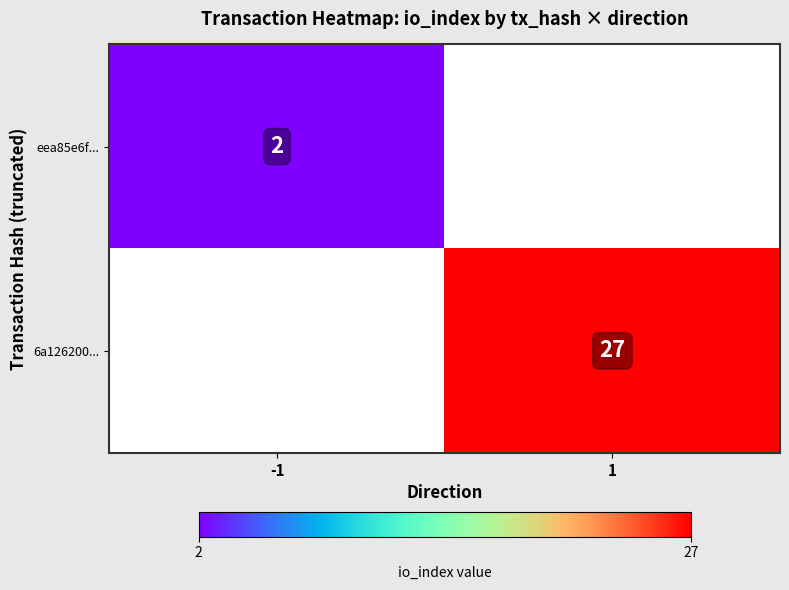

The value of eea85e6f... at -1 is 1. True or false?

False